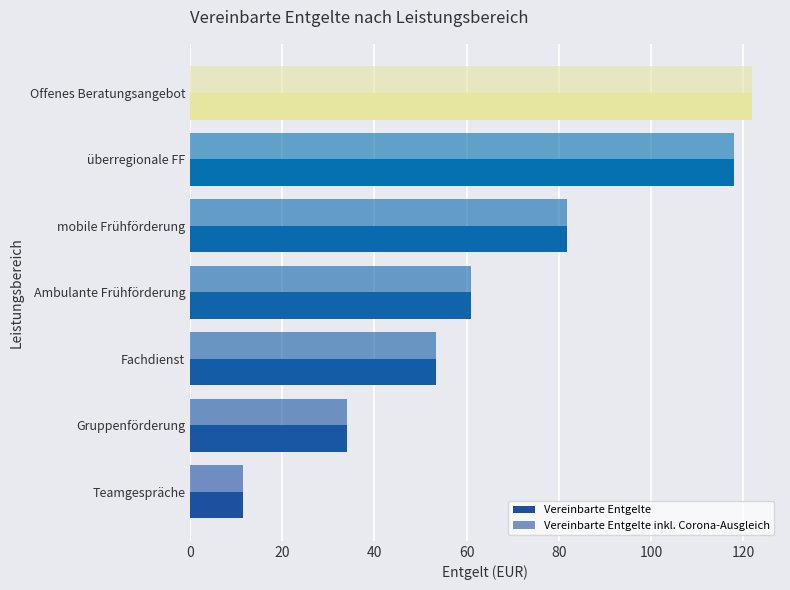

Count the number of data series in this chart.

2